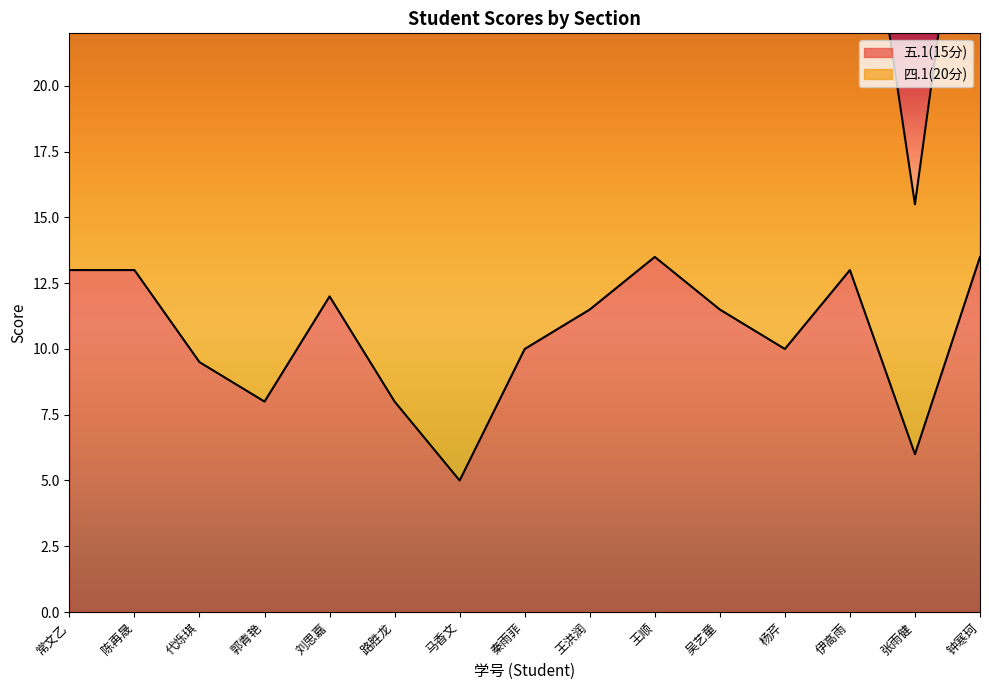

Rank the categories by value from highest to lowest.

王顺, 钟寒珂, 常文乙, 陈再晟, 伊高雨, 刘思嘉, 王洪润, 吴艺童, 秦雨菲, 杨芹, 代烁琪, 郭青艳, 路胜龙, 张雨健, 马香文